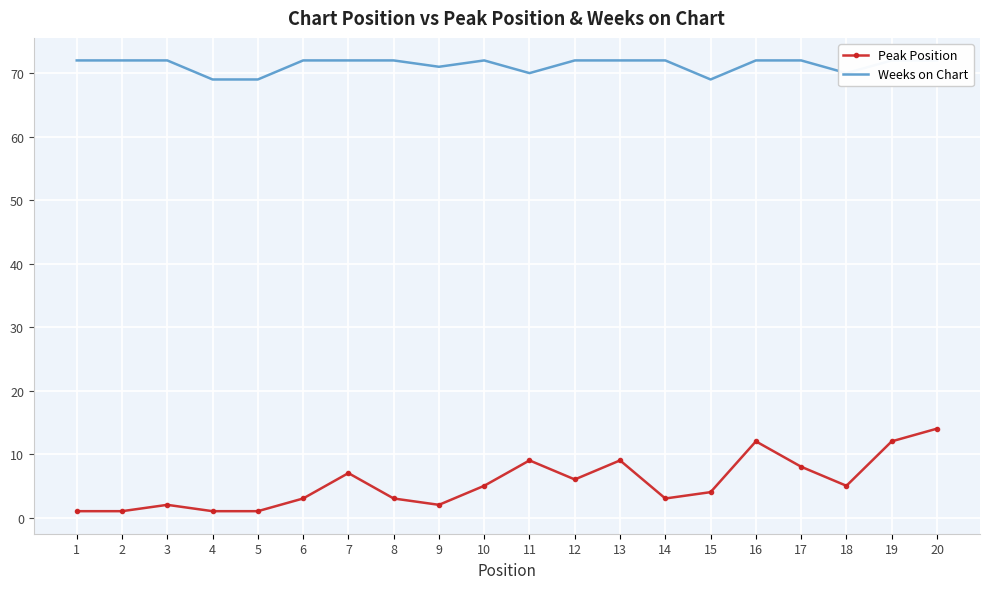

Which series has the largest total across all categories?

Weeks on Chart